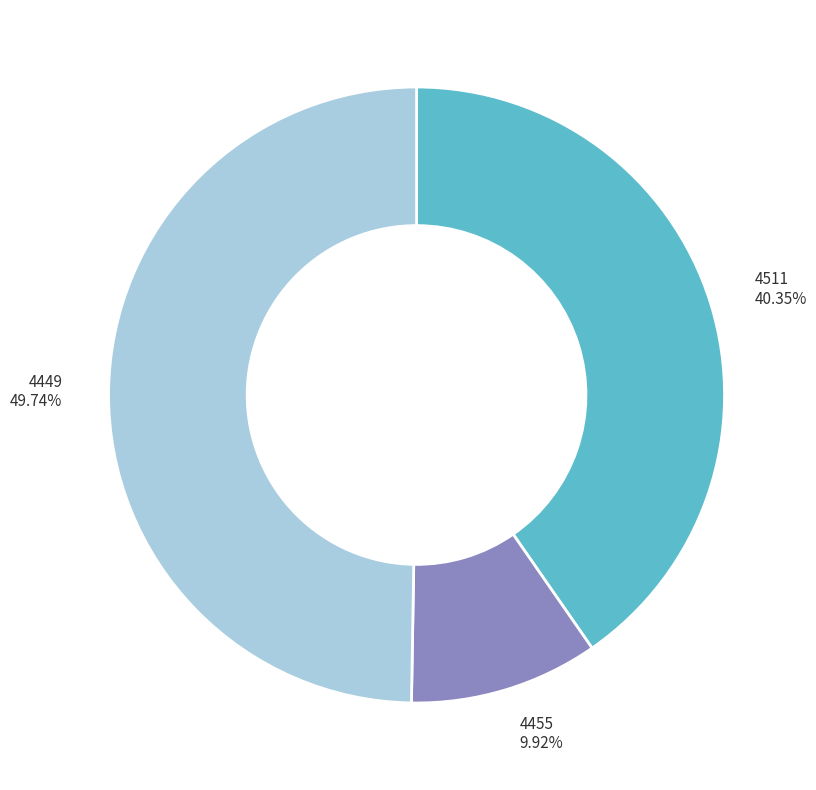

Rank the categories by value from highest to lowest.

4449, 4511, 4455